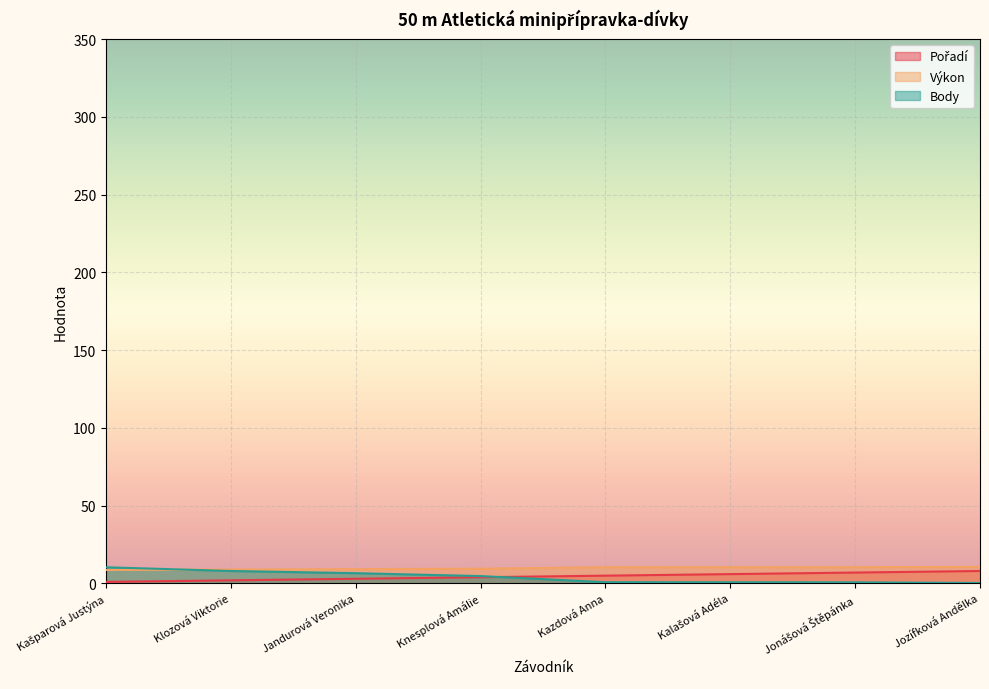

Which category has the lowest value across all series?

Jozífková Andělka